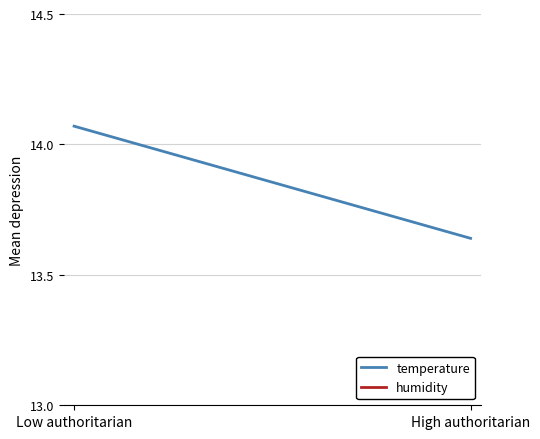

Rank the series by their maximum value, from lowest to highest.

temperature, humidity